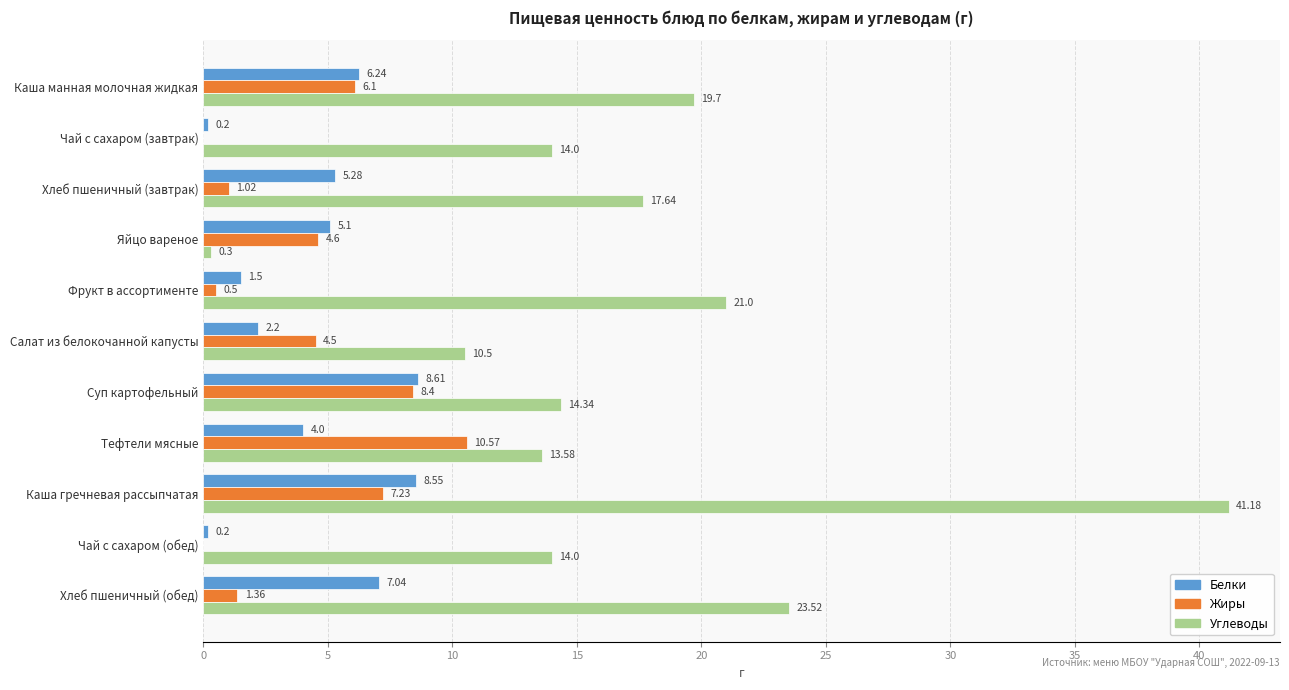

Which series has the largest total across all categories?

Углеводы